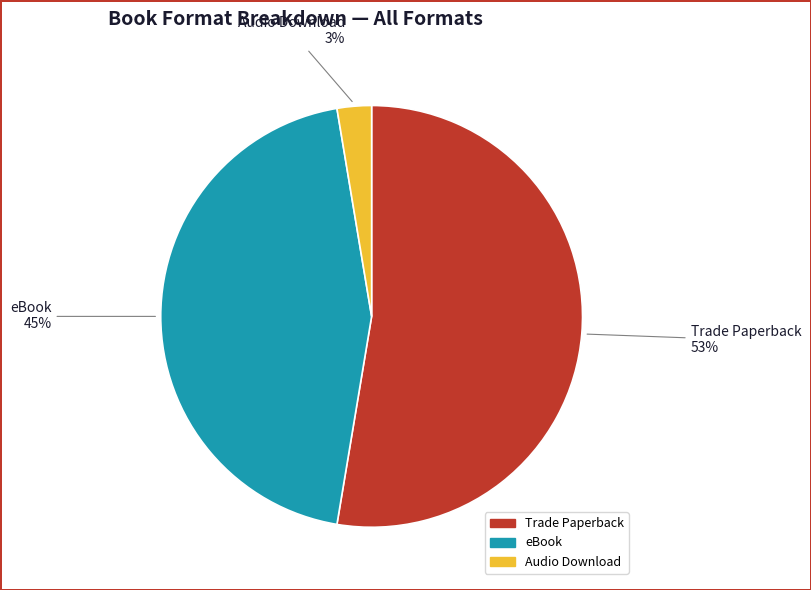

Which slice represents more than half of the pie?

Trade Paperback